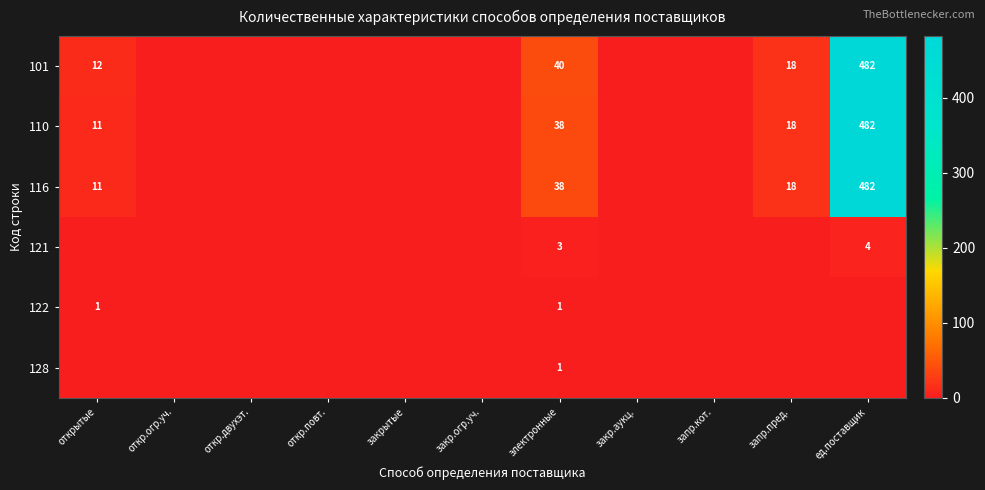

What is the difference between the 110 values at электронные and запр.пред.?

20